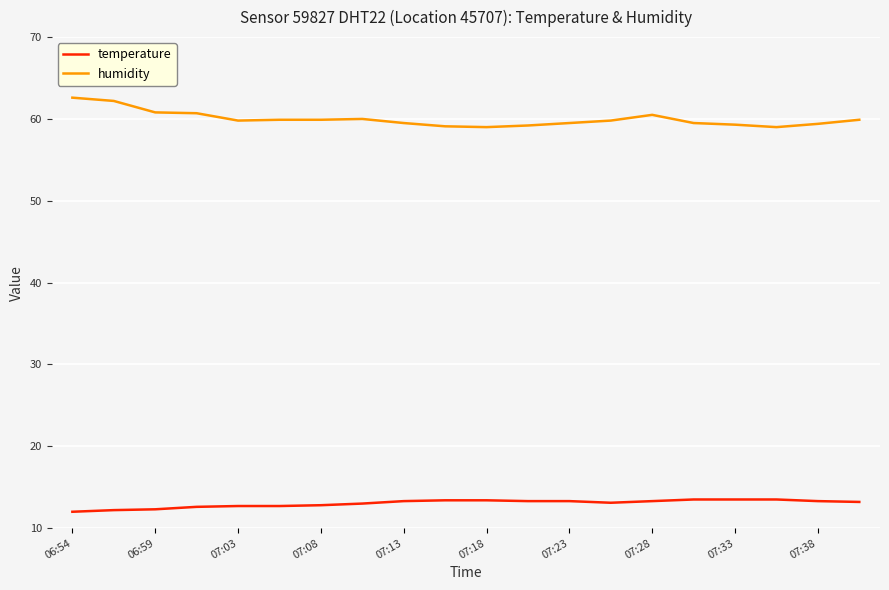

What is the difference between the maximum and minimum values in the temperature series?

1.5